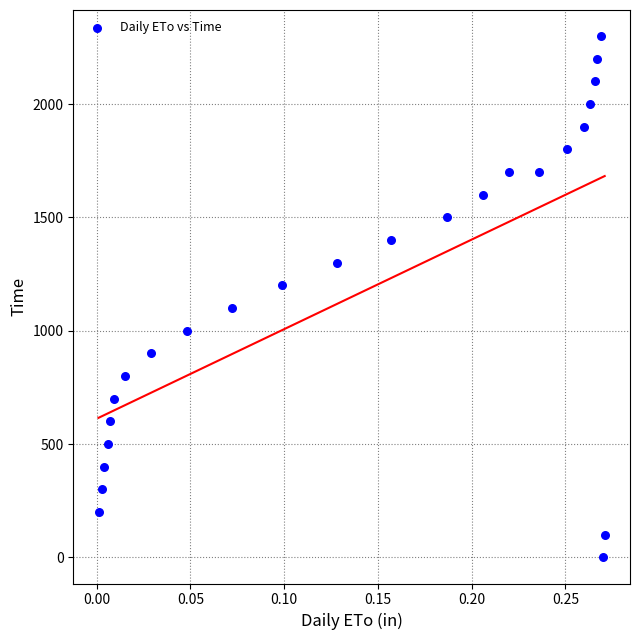

What is the range of Y values (max minus min)?

2300